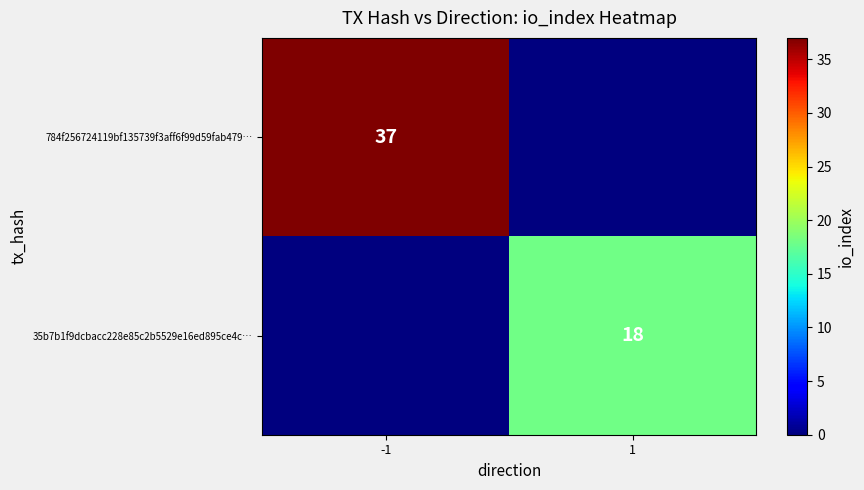

How many distinct data groups are displayed?

2